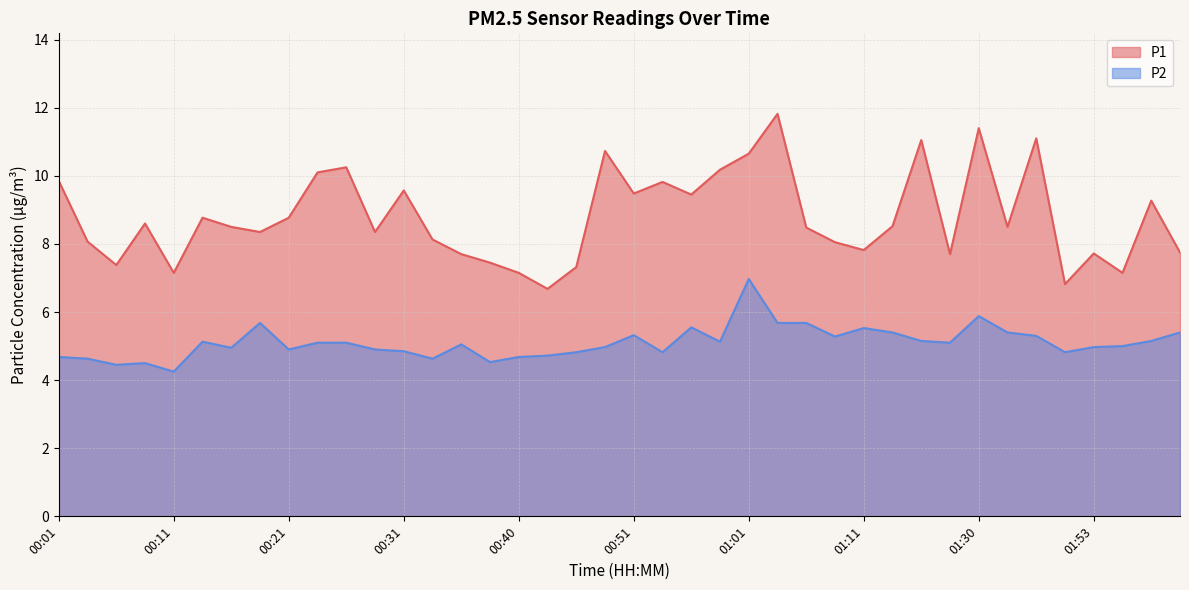

At which label does P2 first exceed 5?

00:13